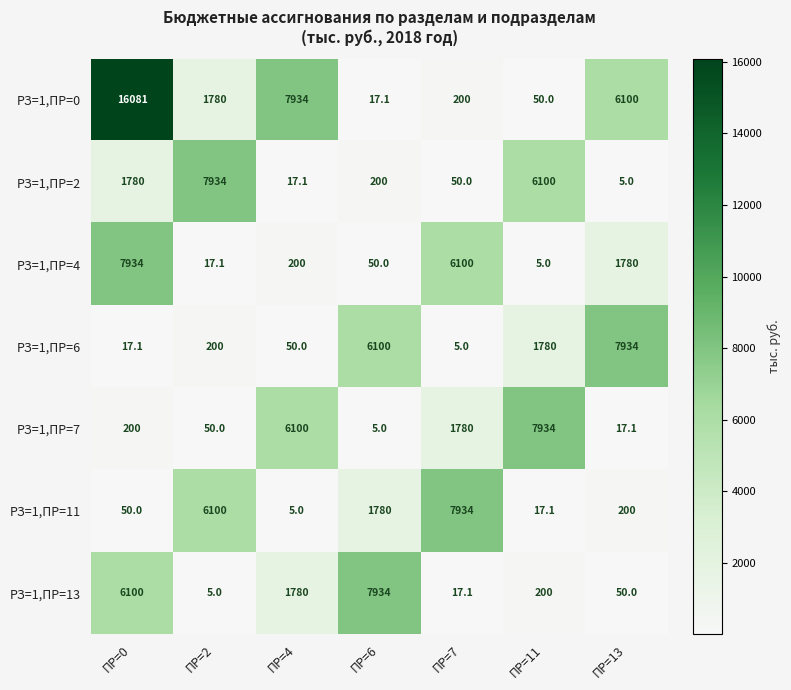

At ПР=7, list the series in order from largest to smallest.

РЗ=1,ПР=11, РЗ=1,ПР=4, РЗ=1,ПР=7, РЗ=1,ПР=0, РЗ=1,ПР=2, РЗ=1,ПР=13, РЗ=1,ПР=6